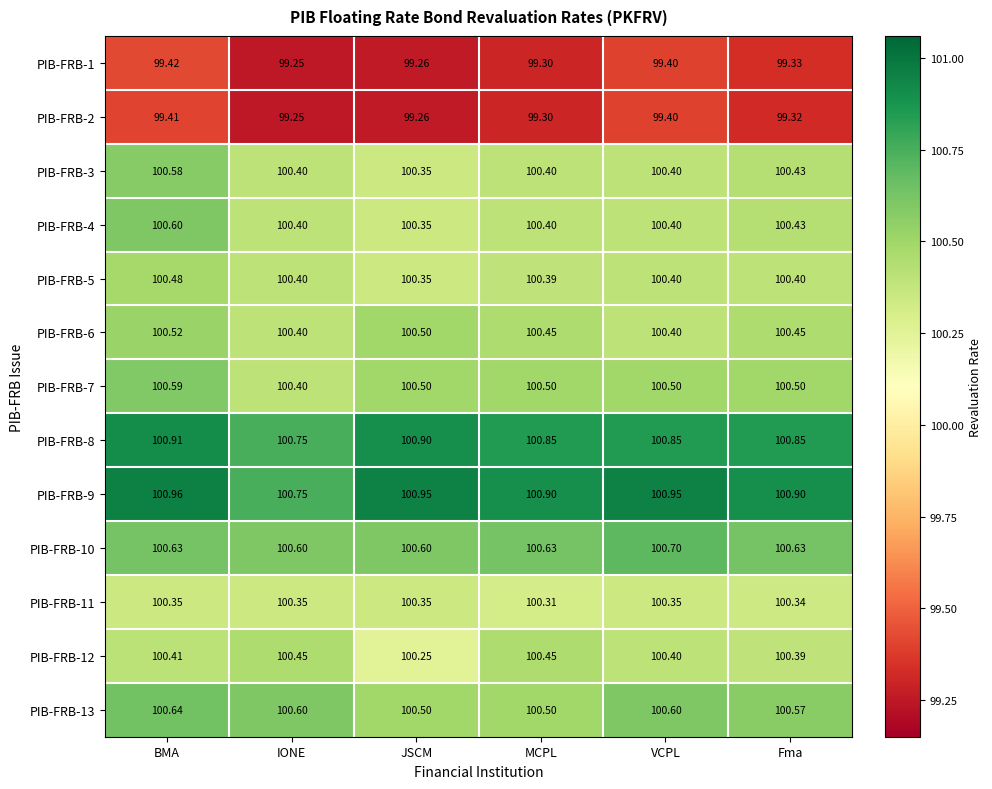

Which category has the lowest value across all series?

IONE